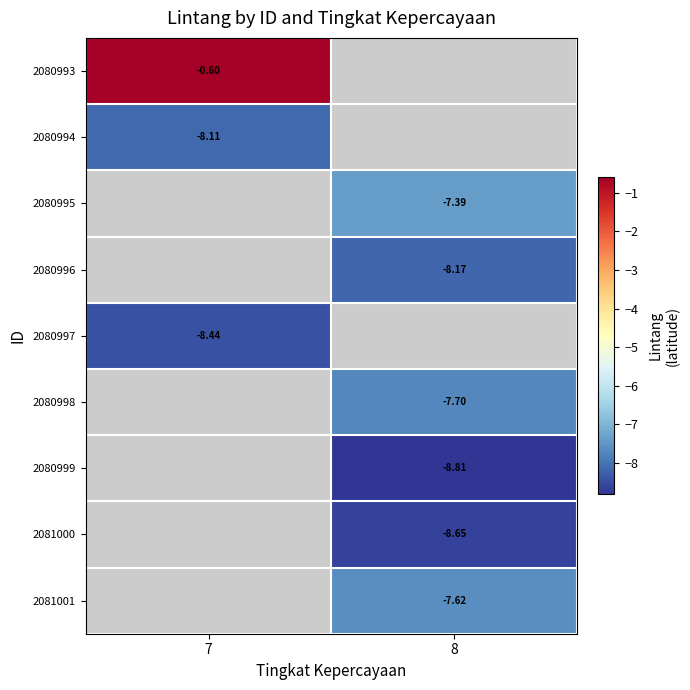

True or false: 2081001 has a value of -1.6 at 8.

False